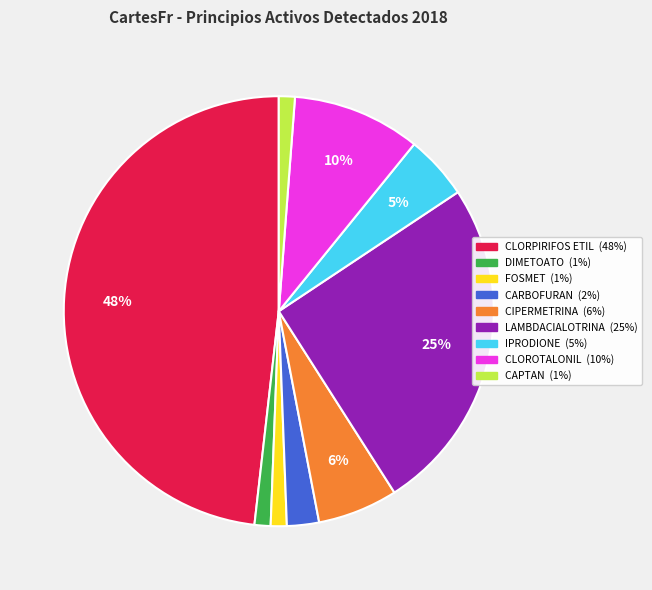

To the nearest percent, what is the average slice percentage?

11%